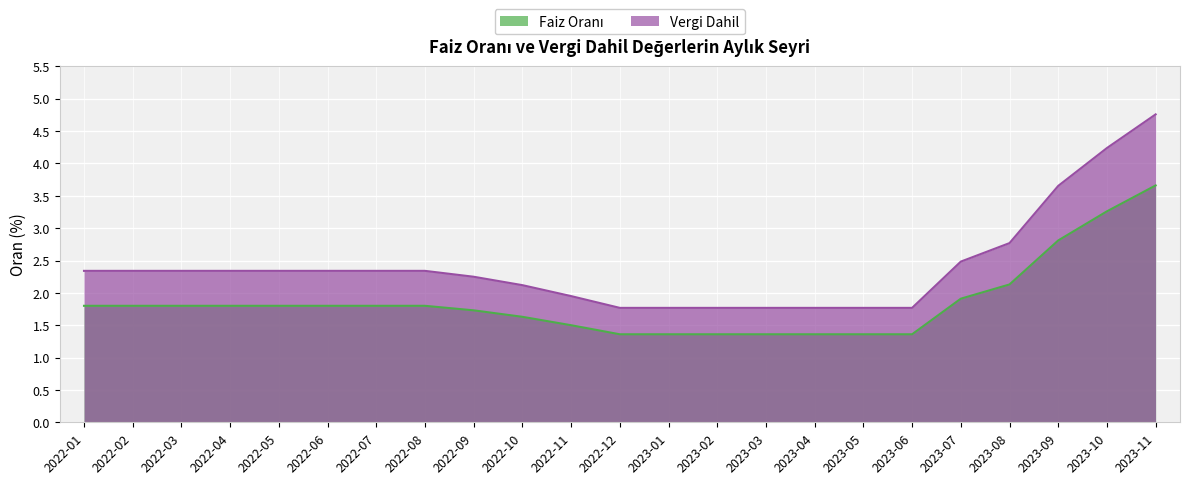

Reading left to right, extract all data points from this chart.

Faiz Oranı: 2022-01=1.8	2022-02=1.8	2022-03=1.8	2022-04=1.8	2022-05=1.8	2022-06=1.8	2022-07=1.8	2022-08=1.8	2022-09=1.7	2022-10=1.6	2022-11=1.5	2022-12=1.4	2023-01=1.4	2023-02=1.4	2023-03=1.4	2023-04=1.4	2023-05=1.4	2023-06=1.4	2023-07=1.9	2023-08=2.1	2023-09=2.8	2023-10=3.3	2023-11=3.7
Vergi Dahil: 2022-01=2.3	2022-02=2.3	2022-03=2.3	2022-04=2.3	2022-05=2.3	2022-06=2.3	2022-07=2.3	2022-08=2.3	2022-09=2.2	2022-10=2.1	2022-11=1.9	2022-12=1.8	2023-01=1.8	2023-02=1.8	2023-03=1.8	2023-04=1.8	2023-05=1.8	2023-06=1.8	2023-07=2.5	2023-08=2.8	2023-09=3.7	2023-10=4.2	2023-11=4.8